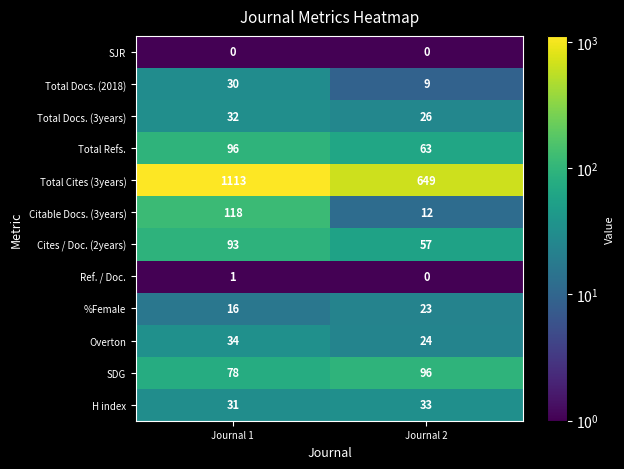

What is the spread (max minus min) of values at Journal 1?

1113